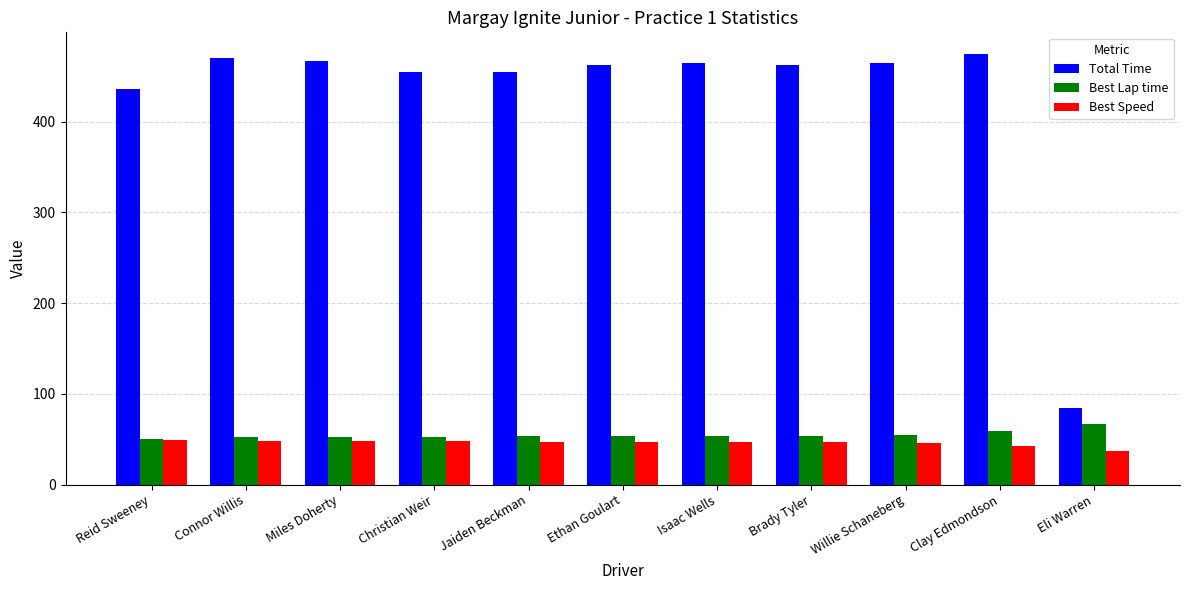

What is the label of the 5th bar from the right?

Isaac Wells